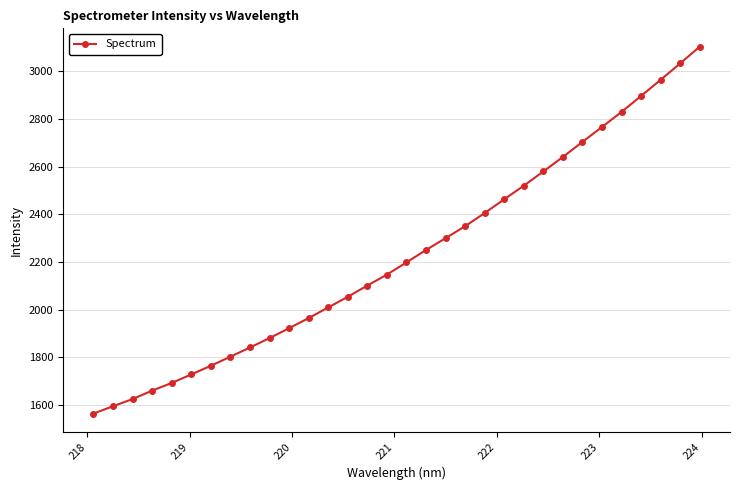

True or false: there are more than 2 points higher than both neighbors.

False